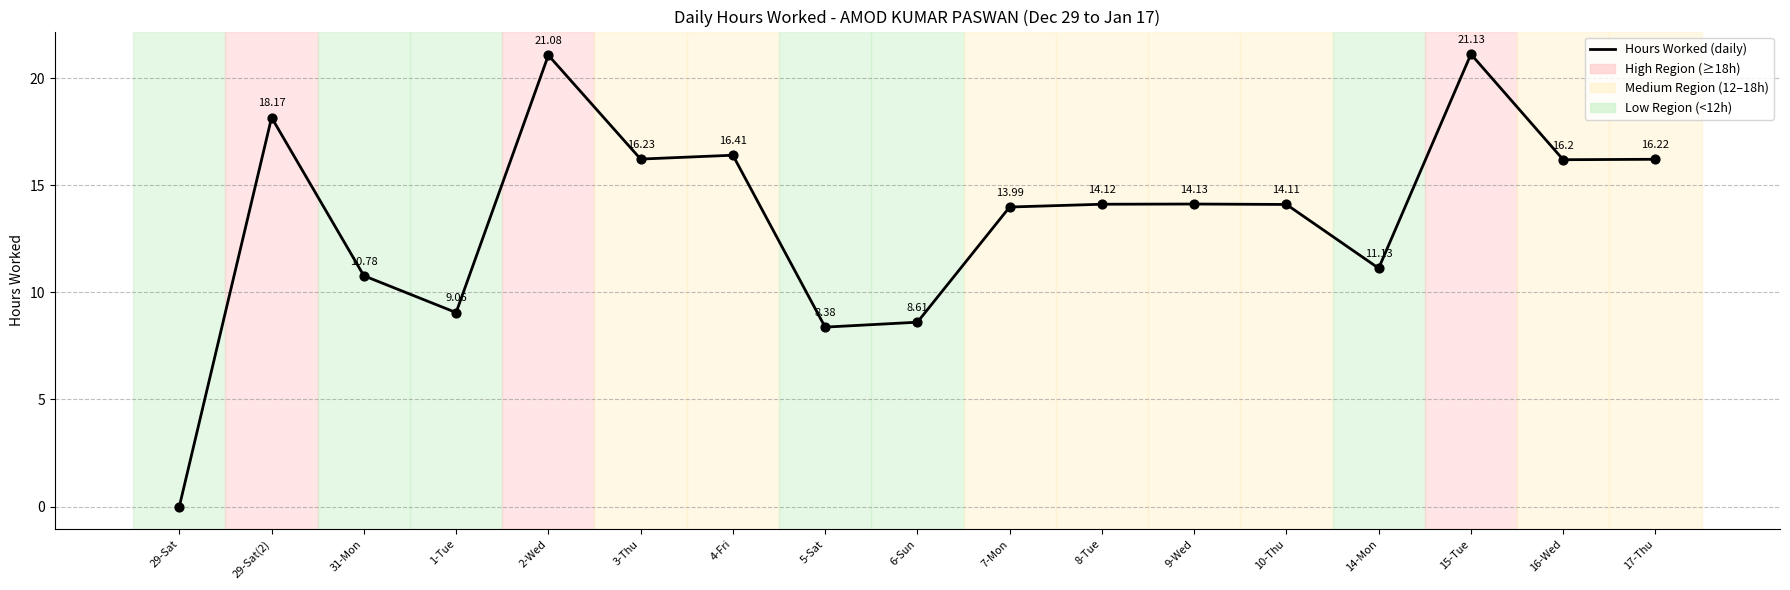

Between 29-Sat(2) and 7-Mon, which is larger?

29-Sat(2)